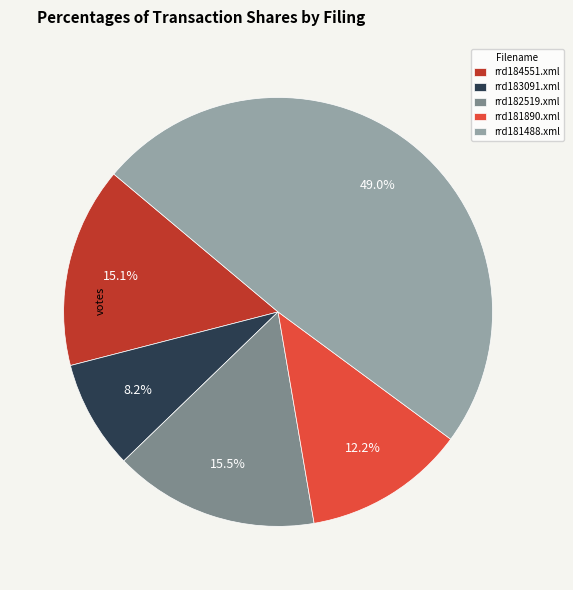

Combined, what portion of the pie is rrd182519.xml and rrd183091.xml?

23.7%